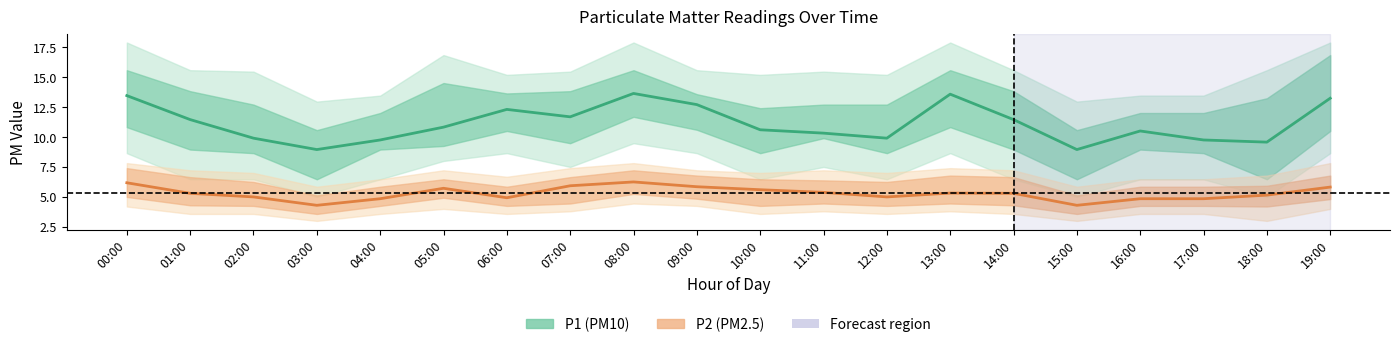

What is the difference between the highest and lowest values at 00:00?

7.3